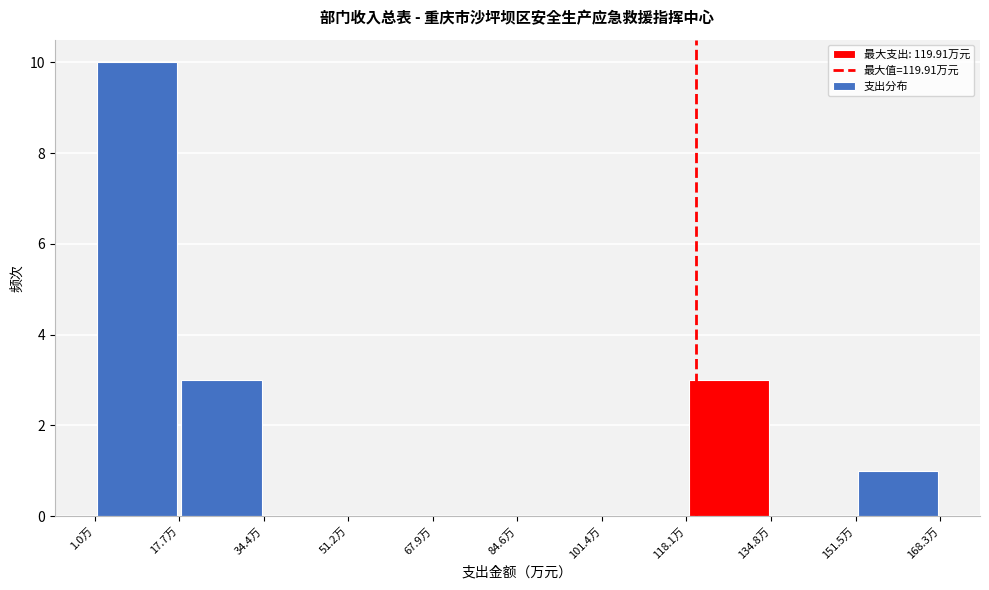

What is the height of the bar covering 18 to 34 on the x-axis? Neither the bar edges nor the heights are printed on the chart, so give them approximately, as read against the axes.

3